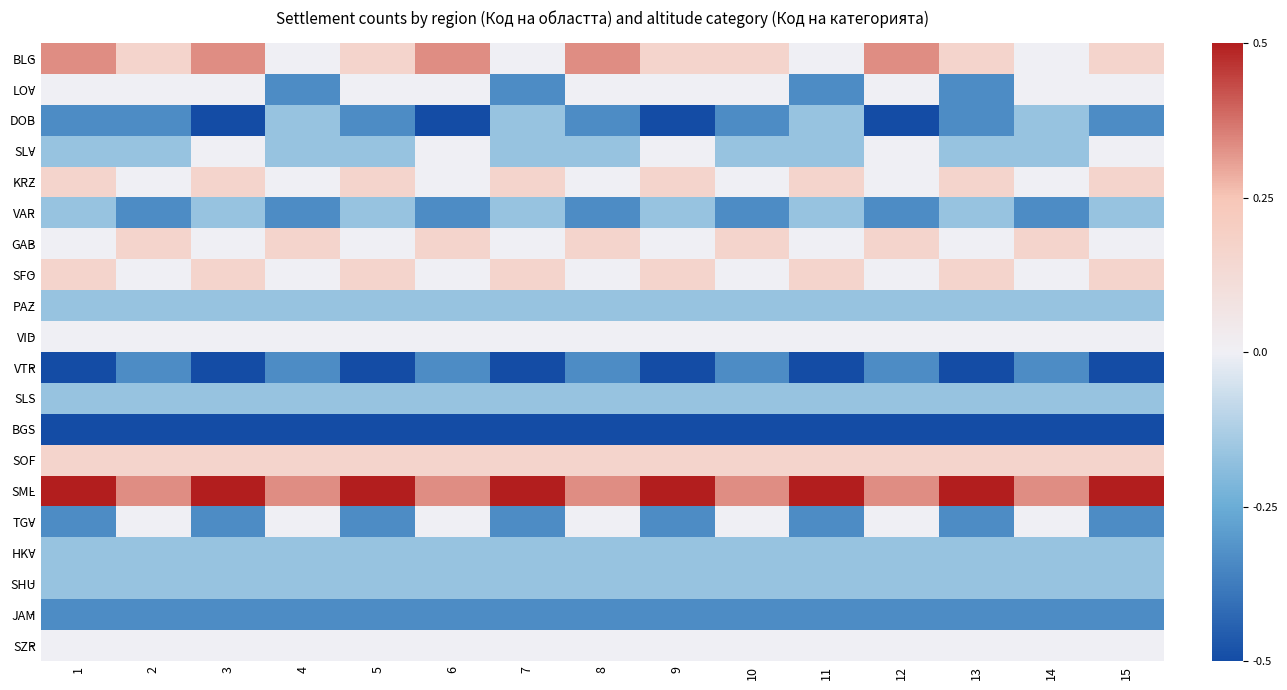

Reading right to left, extract all data points from this chart.

BLG: 15=0.2	14=0.0	13=0.2	12=0.3	11=0.0	10=0.2	9=0.2	8=0.3	7=0.0	6=0.3	5=0.2	4=0.0	3=0.3	2=0.2	1=0.3
LOV: 15=0.0	14=0.0	13=-0.3	12=0.0	11=-0.3	10=0.0	9=0.0	8=0.0	7=-0.3	6=0.0	5=0.0	4=-0.3	3=0.0	2=0.0	1=0.0
DOB: 15=-0.3	14=-0.2	13=-0.3	12=-0.5	11=-0.2	10=-0.3	9=-0.5	8=-0.3	7=-0.2	6=-0.5	5=-0.3	4=-0.2	3=-0.5	2=-0.3	1=-0.3
SLV: 15=0.0	14=-0.2	13=-0.2	12=0.0	11=-0.2	10=-0.2	9=0.0	8=-0.2	7=-0.2	6=0.0	5=-0.2	4=-0.2	3=0.0	2=-0.2	1=-0.2
KRZ: 15=0.2	14=0.0	13=0.2	12=0.0	11=0.2	10=0.0	9=0.2	8=0.0	7=0.2	6=0.0	5=0.2	4=0.0	3=0.2	2=0.0	1=0.2
VAR: 15=-0.2	14=-0.3	13=-0.2	12=-0.3	11=-0.2	10=-0.3	9=-0.2	8=-0.3	7=-0.2	6=-0.3	5=-0.2	4=-0.3	3=-0.2	2=-0.3	1=-0.2
GAB: 15=0.0	14=0.2	13=0.0	12=0.2	11=0.0	10=0.2	9=0.0	8=0.2	7=0.0	6=0.2	5=0.0	4=0.2	3=0.0	2=0.2	1=0.0
SFO: 15=0.2	14=0.0	13=0.2	12=0.0	11=0.2	10=0.0	9=0.2	8=0.0	7=0.2	6=0.0	5=0.2	4=0.0	3=0.2	2=0.0	1=0.2
PAZ: 15=-0.2	14=-0.2	13=-0.2	12=-0.2	11=-0.2	10=-0.2	9=-0.2	8=-0.2	7=-0.2	6=-0.2	5=-0.2	4=-0.2	3=-0.2	2=-0.2	1=-0.2
VID: 15=0.0	14=0.0	13=0.0	12=0.0	11=0.0	10=0.0	9=0.0	8=0.0	7=0.0	6=0.0	5=0.0	4=0.0	3=0.0	2=0.0	1=0.0
VTR: 15=-0.5	14=-0.3	13=-0.5	12=-0.3	11=-0.5	10=-0.3	9=-0.5	8=-0.3	7=-0.5	6=-0.3	5=-0.5	4=-0.3	3=-0.5	2=-0.3	1=-0.5
SLS: 15=-0.2	14=-0.2	13=-0.2	12=-0.2	11=-0.2	10=-0.2	9=-0.2	8=-0.2	7=-0.2	6=-0.2	5=-0.2	4=-0.2	3=-0.2	2=-0.2	1=-0.2
BGS: 15=-0.5	14=-0.5	13=-0.5	12=-0.5	11=-0.5	10=-0.5	9=-0.5	8=-0.5	7=-0.5	6=-0.5	5=-0.5	4=-0.5	3=-0.5	2=-0.5	1=-0.5
SOF: 15=0.2	14=0.2	13=0.2	12=0.2	11=0.2	10=0.2	9=0.2	8=0.2	7=0.2	6=0.2	5=0.2	4=0.2	3=0.2	2=0.2	1=0.2
SML: 15=0.5	14=0.3	13=0.5	12=0.3	11=0.5	10=0.3	9=0.5	8=0.3	7=0.5	6=0.3	5=0.5	4=0.3	3=0.5	2=0.3	1=0.5
TGV: 15=-0.3	14=0.0	13=-0.3	12=0.0	11=-0.3	10=0.0	9=-0.3	8=0.0	7=-0.3	6=0.0	5=-0.3	4=0.0	3=-0.3	2=0.0	1=-0.3
HKV: 15=-0.2	14=-0.2	13=-0.2	12=-0.2	11=-0.2	10=-0.2	9=-0.2	8=-0.2	7=-0.2	6=-0.2	5=-0.2	4=-0.2	3=-0.2	2=-0.2	1=-0.2
SHU: 15=-0.2	14=-0.2	13=-0.2	12=-0.2	11=-0.2	10=-0.2	9=-0.2	8=-0.2	7=-0.2	6=-0.2	5=-0.2	4=-0.2	3=-0.2	2=-0.2	1=-0.2
JAM: 15=-0.3	14=-0.3	13=-0.3	12=-0.3	11=-0.3	10=-0.3	9=-0.3	8=-0.3	7=-0.3	6=-0.3	5=-0.3	4=-0.3	3=-0.3	2=-0.3	1=-0.3
SZR: 15=0.0	14=0.0	13=0.0	12=0.0	11=0.0	10=0.0	9=0.0	8=0.0	7=0.0	6=0.0	5=0.0	4=0.0	3=0.0	2=0.0	1=0.0